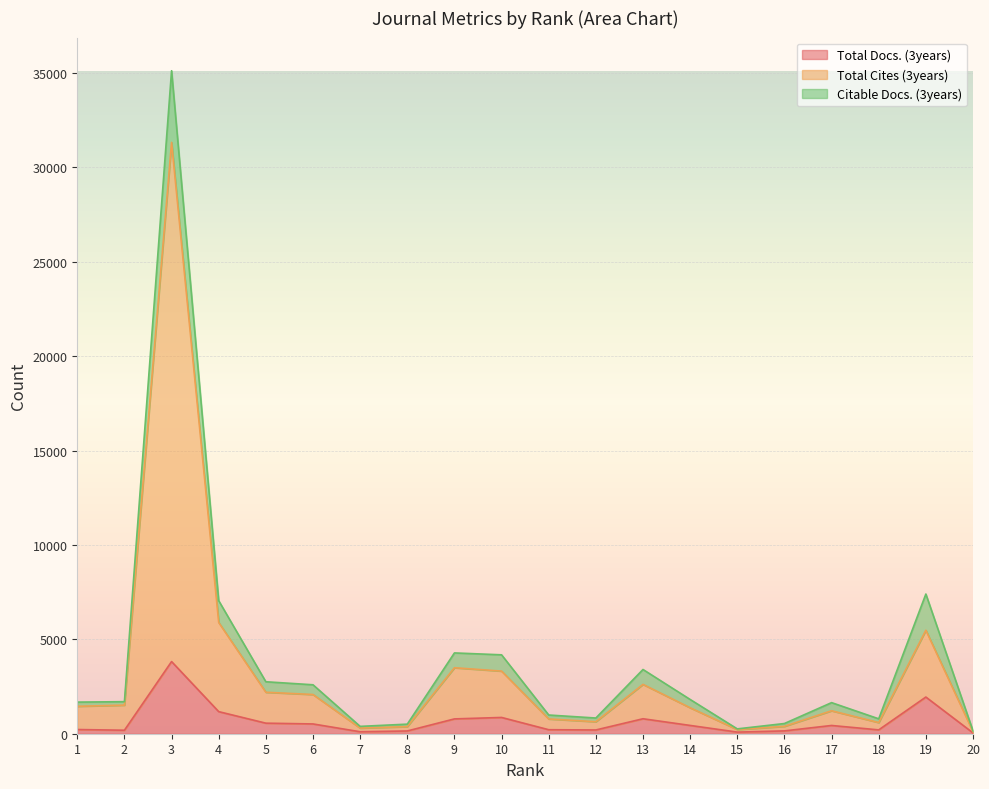

The Total Cites (3years) series shows 2614 at 13. True or false?

True